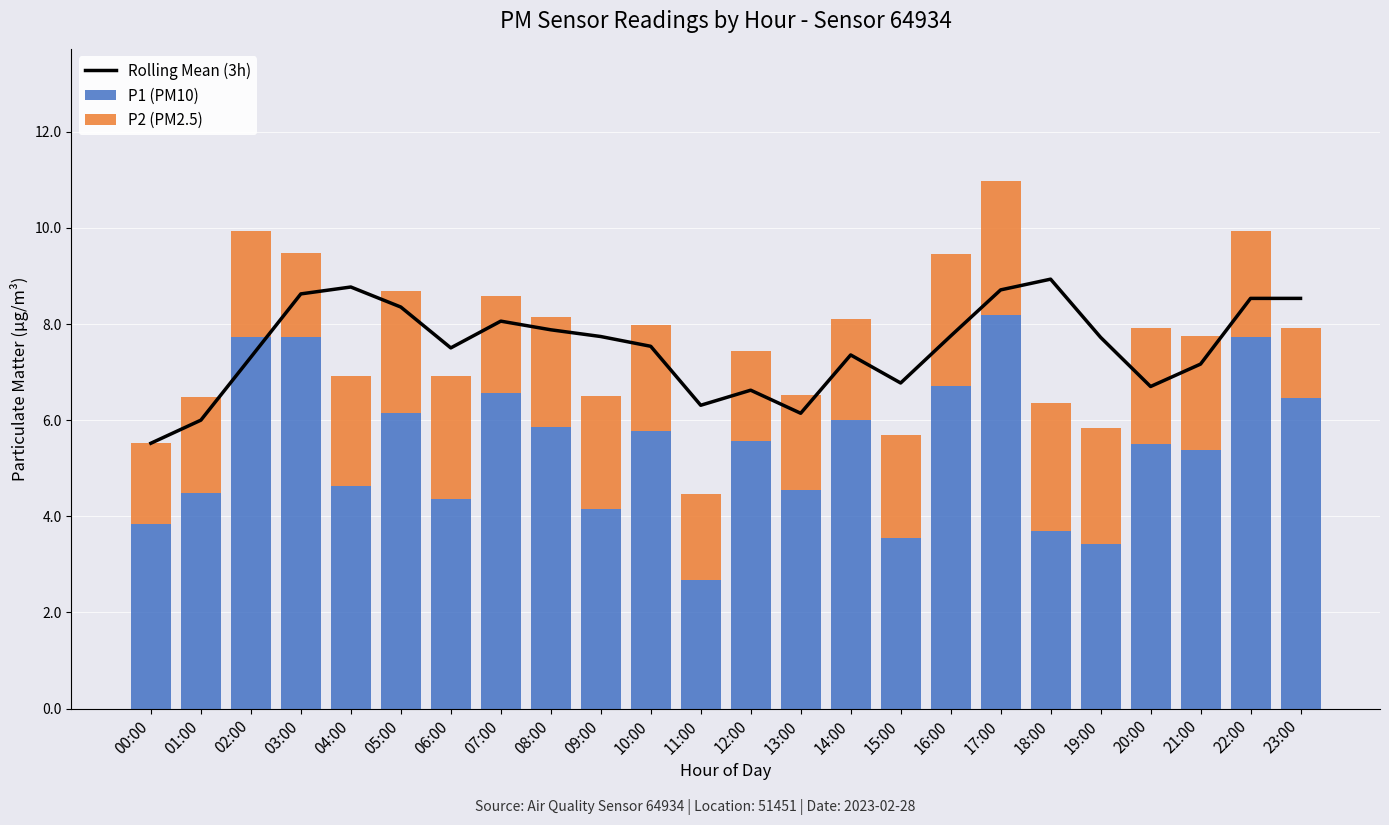

List the series in order of their overall mean, lowest first.

P2 (PM2.5), P1 (PM10), Rolling Mean (3h)